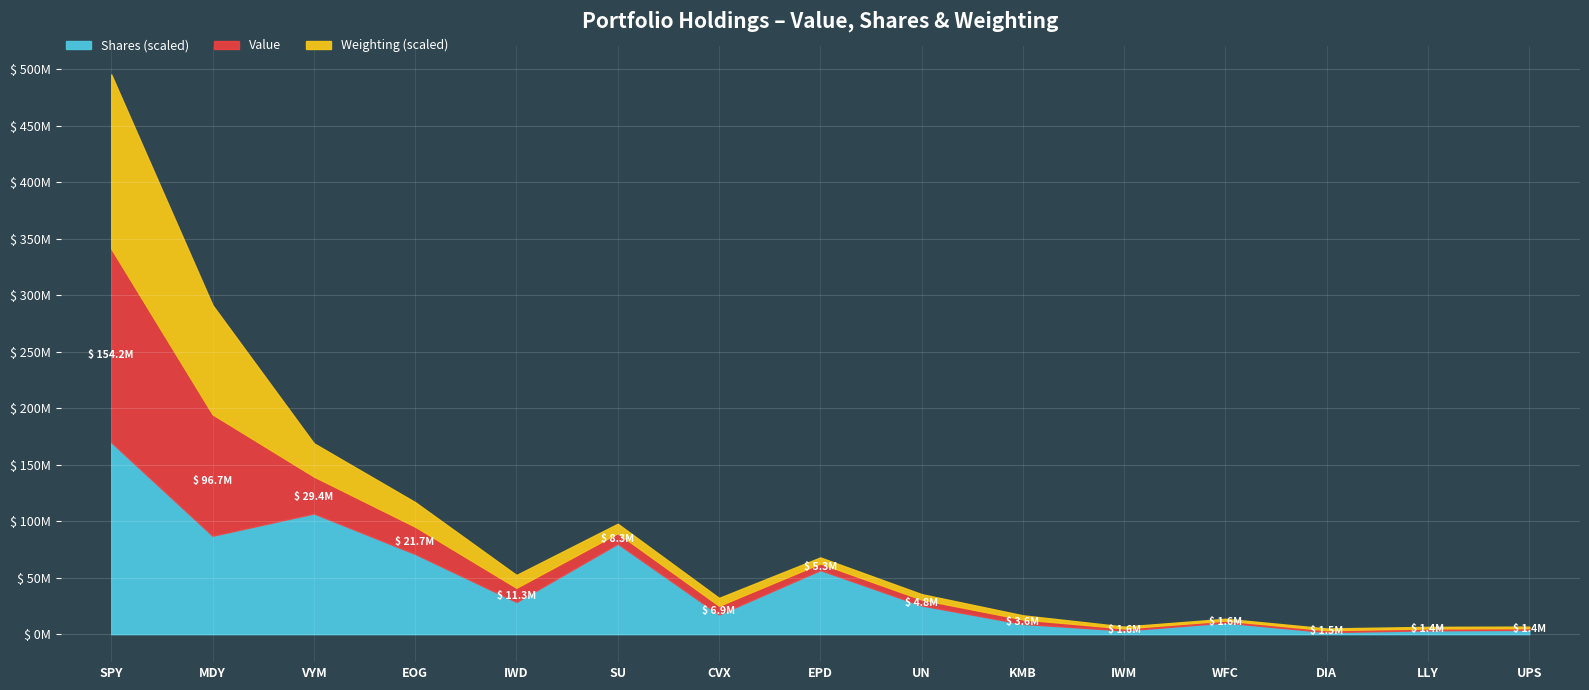

In Shares or principal amount, how many points are higher than both neighbors (excluding endpoints)?

4